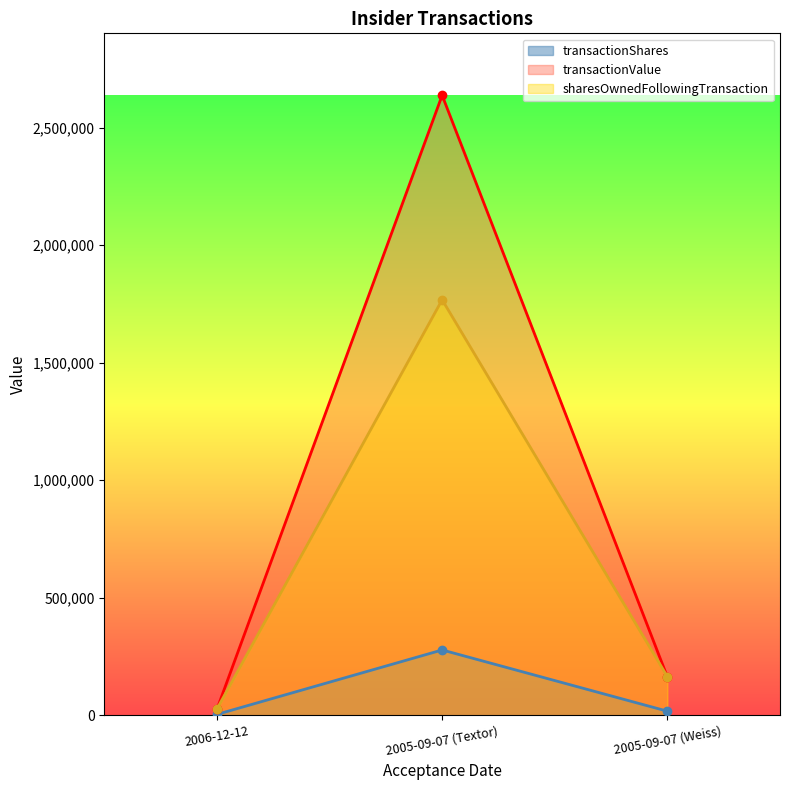

True or false: sharesOwnedFollowingTransaction has a value of 1767468 at 2005-09-07 (Textor).

True